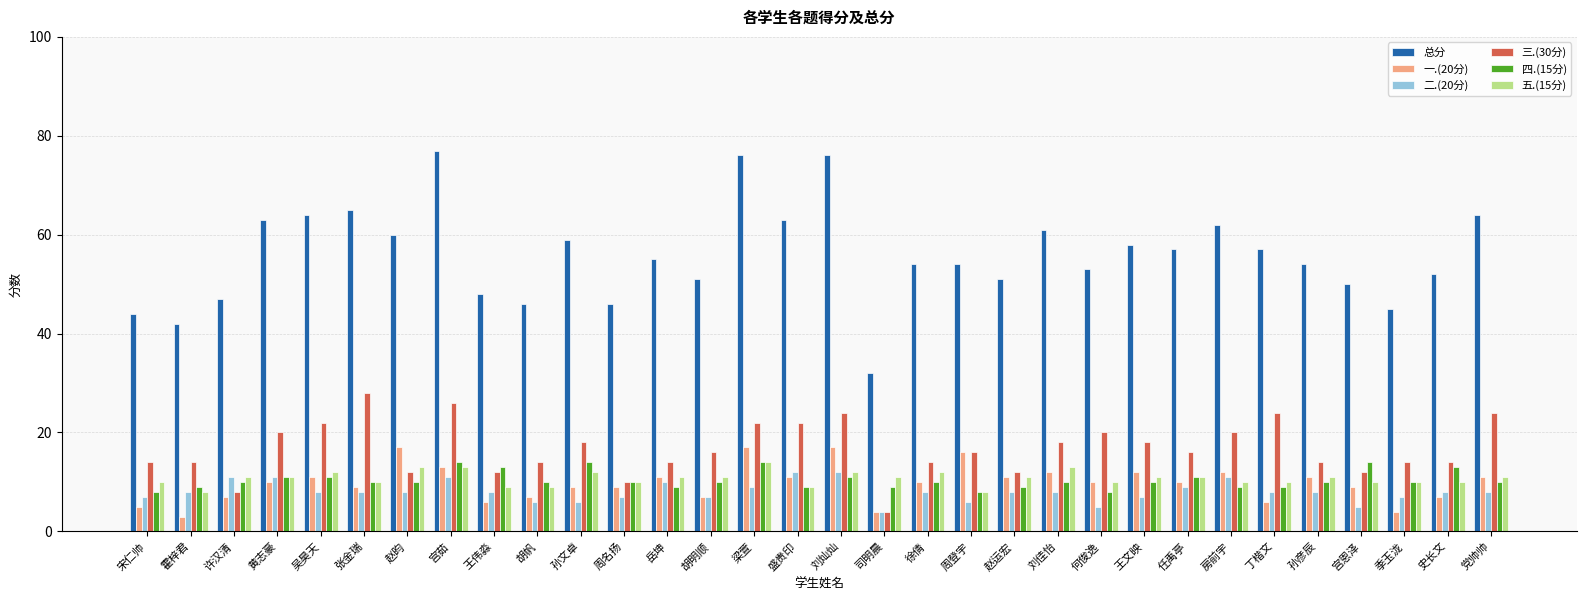

Count the 四.(15分) values in the range 9 to 11.

23